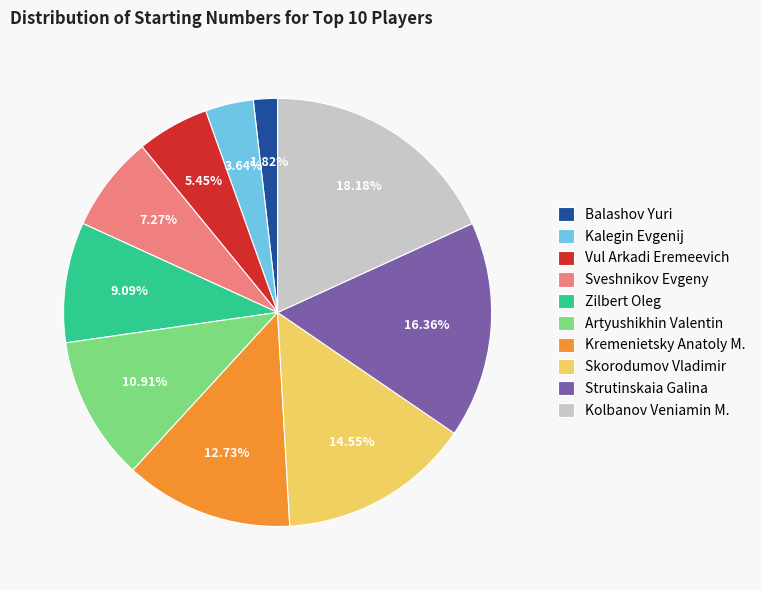

What is the ratio of the value at Sveshnikov Evgeny to the value at Skorodumov Vladimir?

0.5